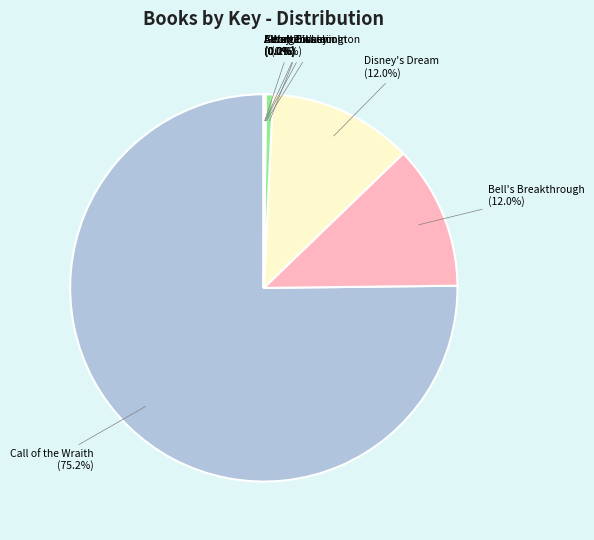

Which category has the biggest portion of the pie?

Call of the Wraith